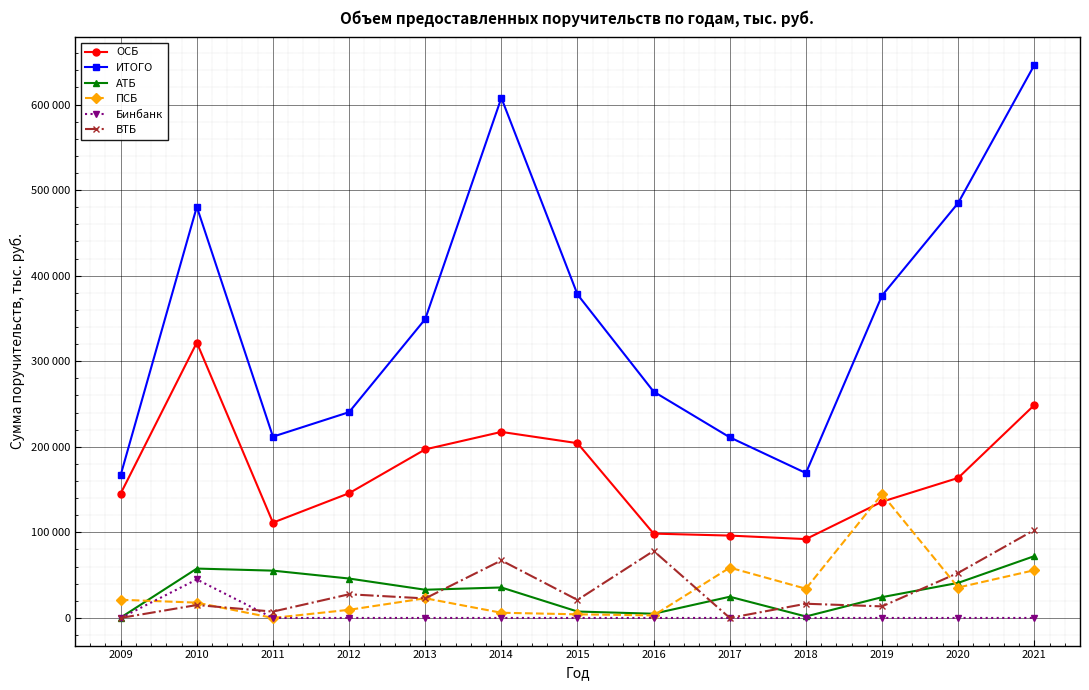

What is the greatest value displayed?

646128.5